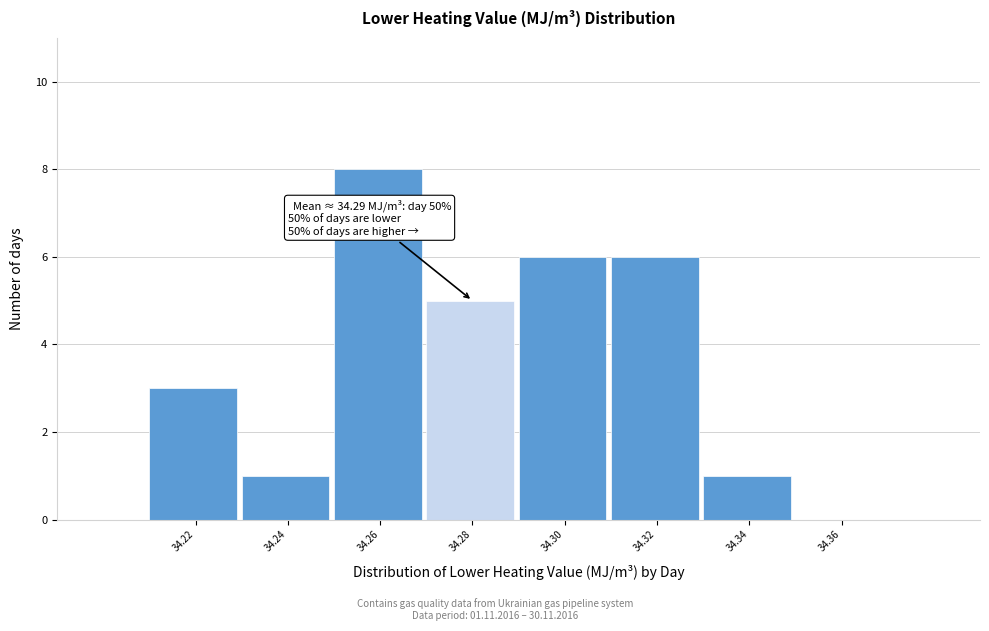

Which range on the x-axis has the tallest bar?

34.25 to 34.27